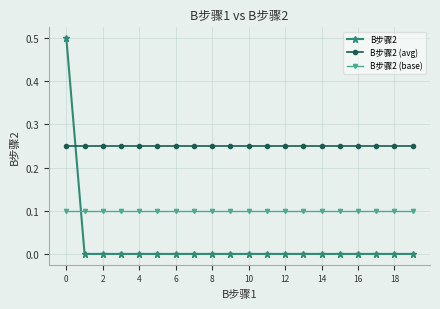

Which series has the largest range (max minus min)?

B步骤2